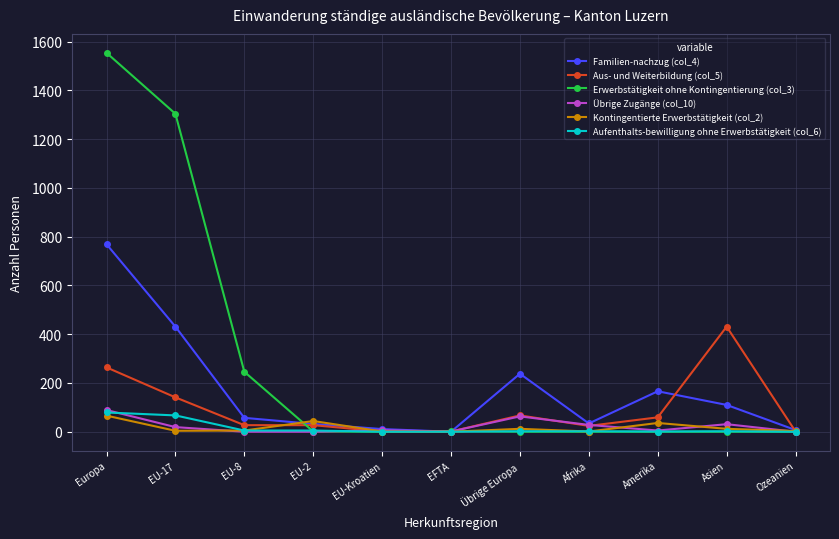

What is the label of the 4th point from the right?

Afrika